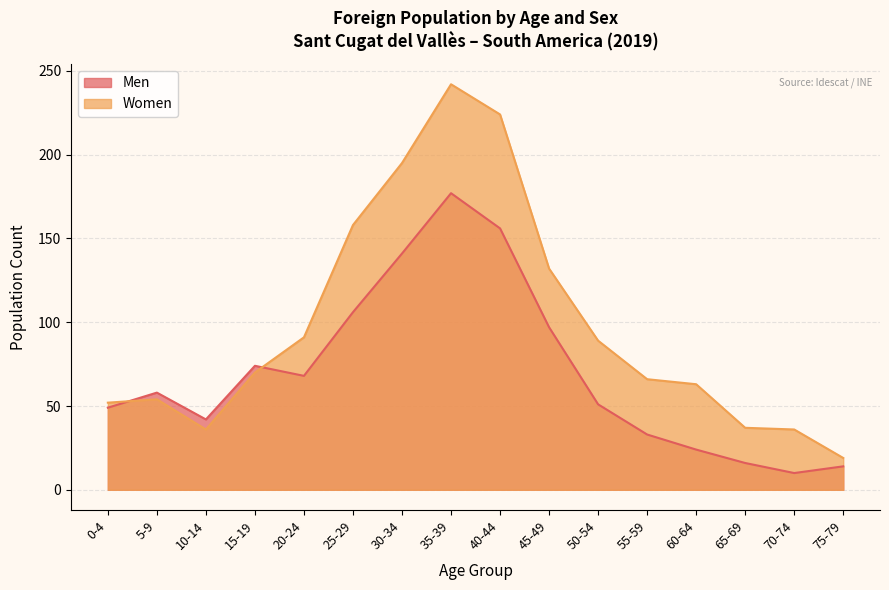

Which series has the largest range (max minus min)?

Women